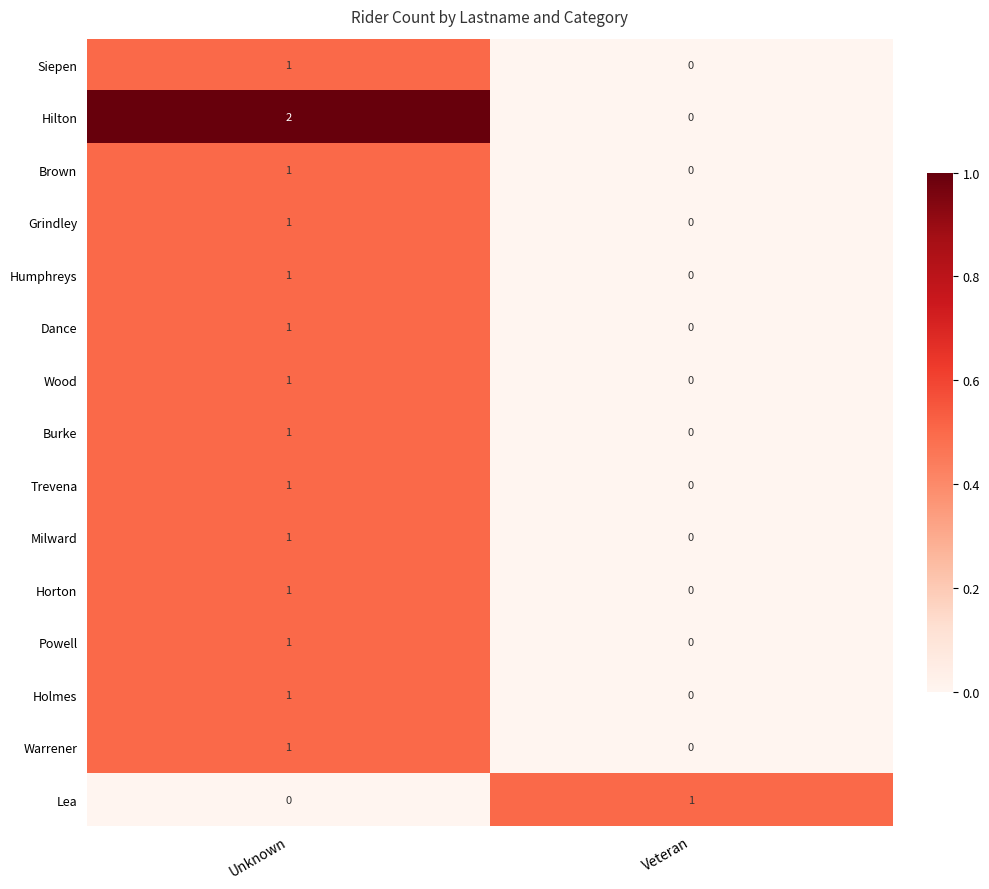

Which series has the largest range (max minus min)?

Hilton